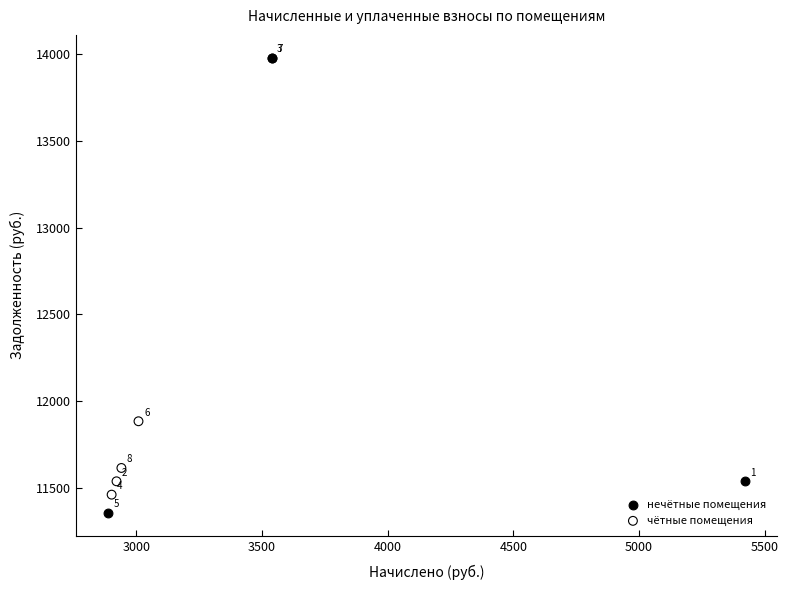

Which series contains the highest Y value?

нечётные помещения